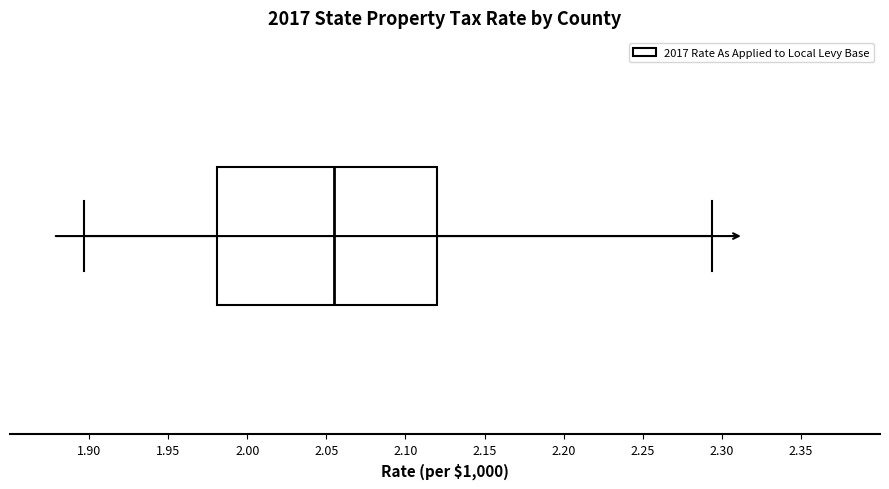

Where is the left edge of the box on the x-axis? The values are not printed on the chart, so give them approximately, as read against the axis.

1.980